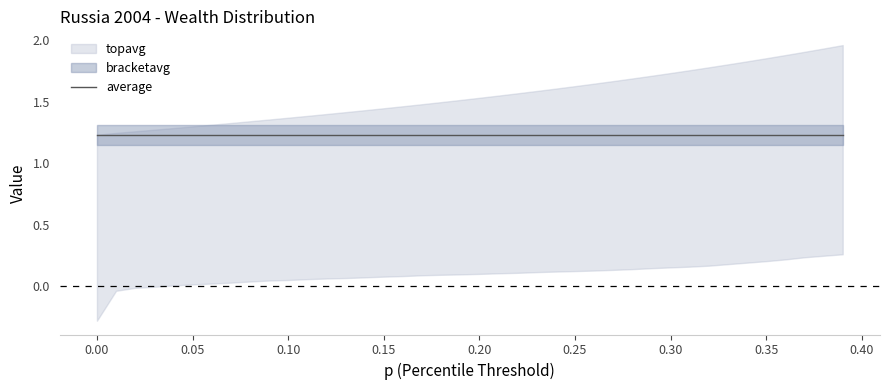

Rank the series by their average value, from highest to lowest.

topavg, average, bracketavg